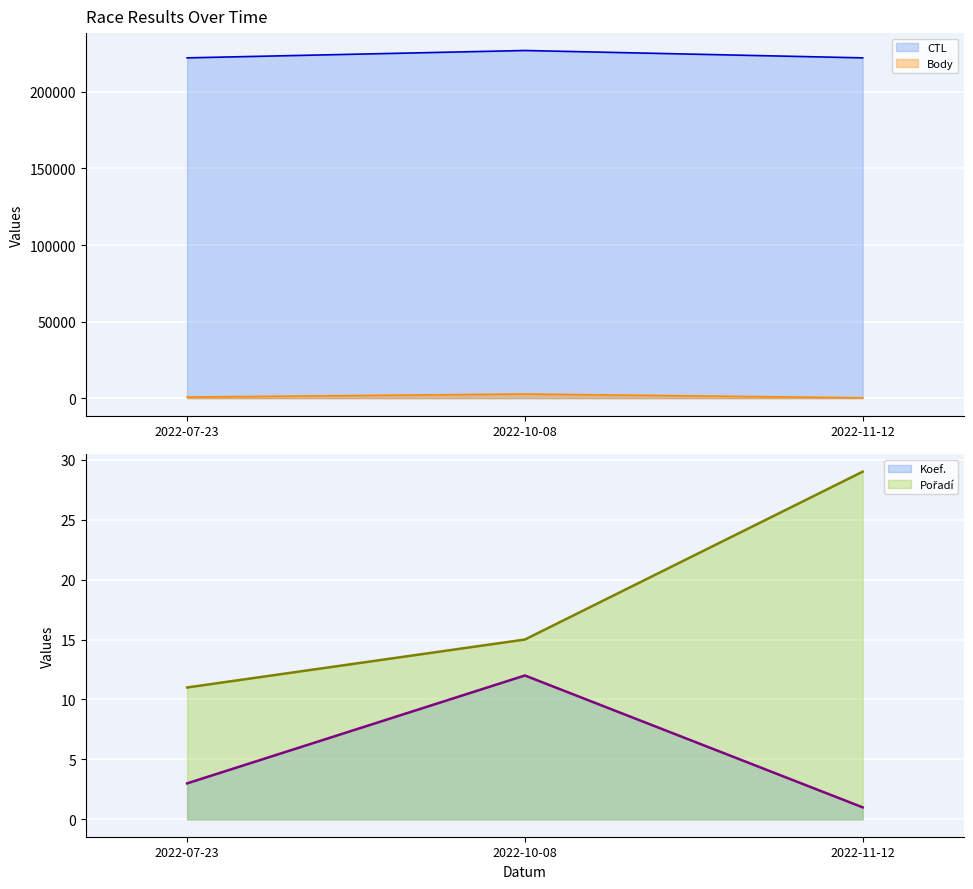

What is the difference between the Body values at 2022-07-23 and 2022-10-08?

2004